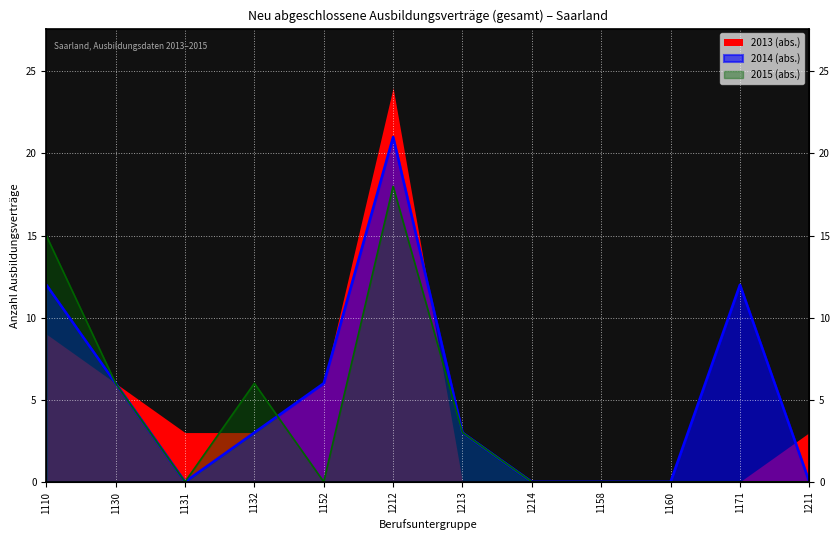

What is the label of the 9th point from the right?

1132